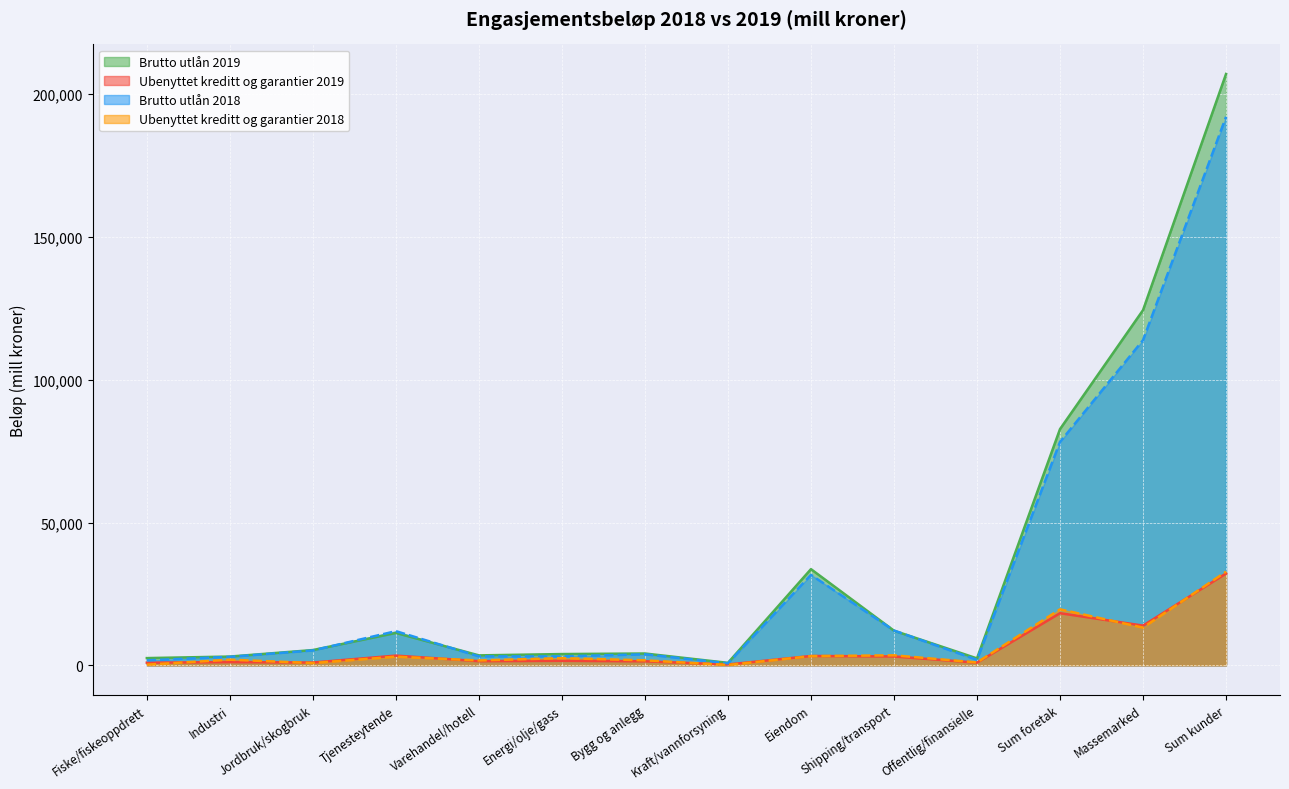

Which series has the largest total across all categories?

Brutto utlån 2019